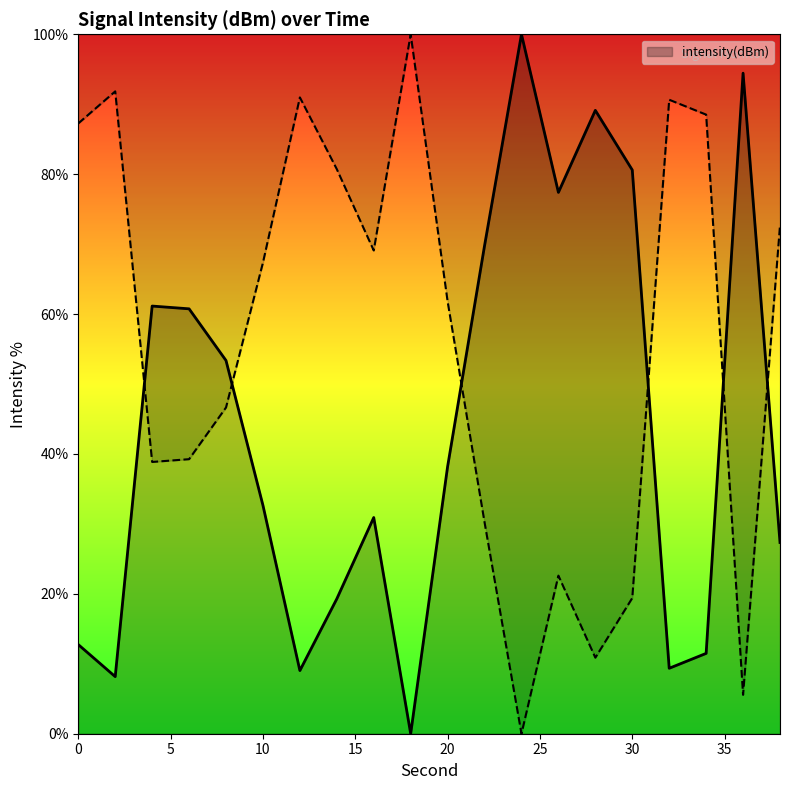

How many interior local peaks (higher than both neighbors) does the data have?

5